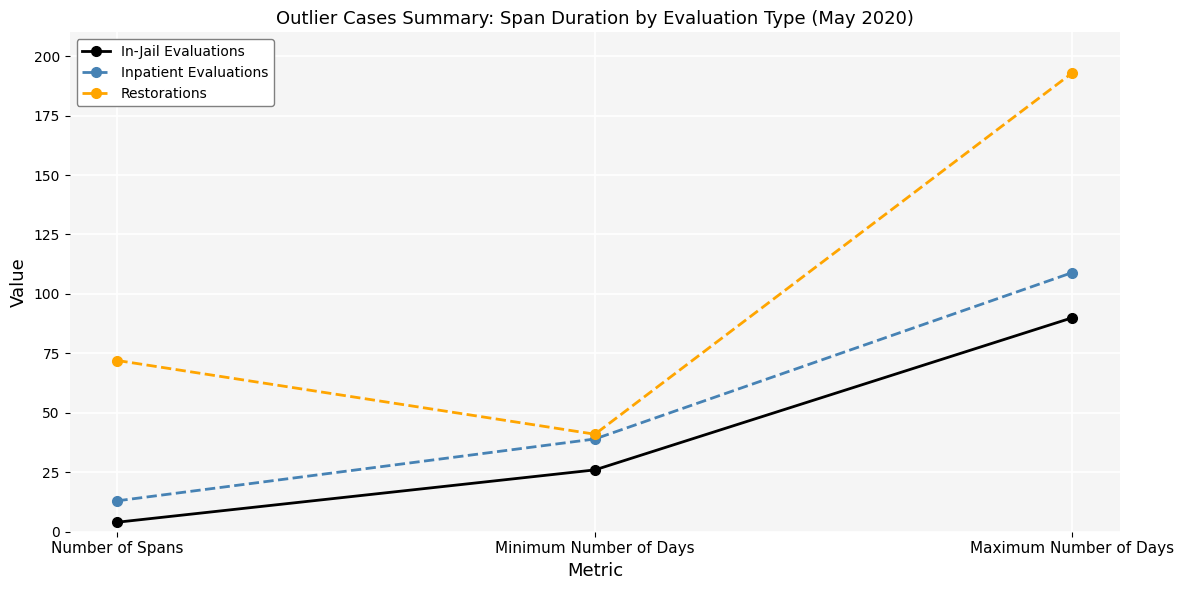

What position from the right is Minimum Number of Days?

2